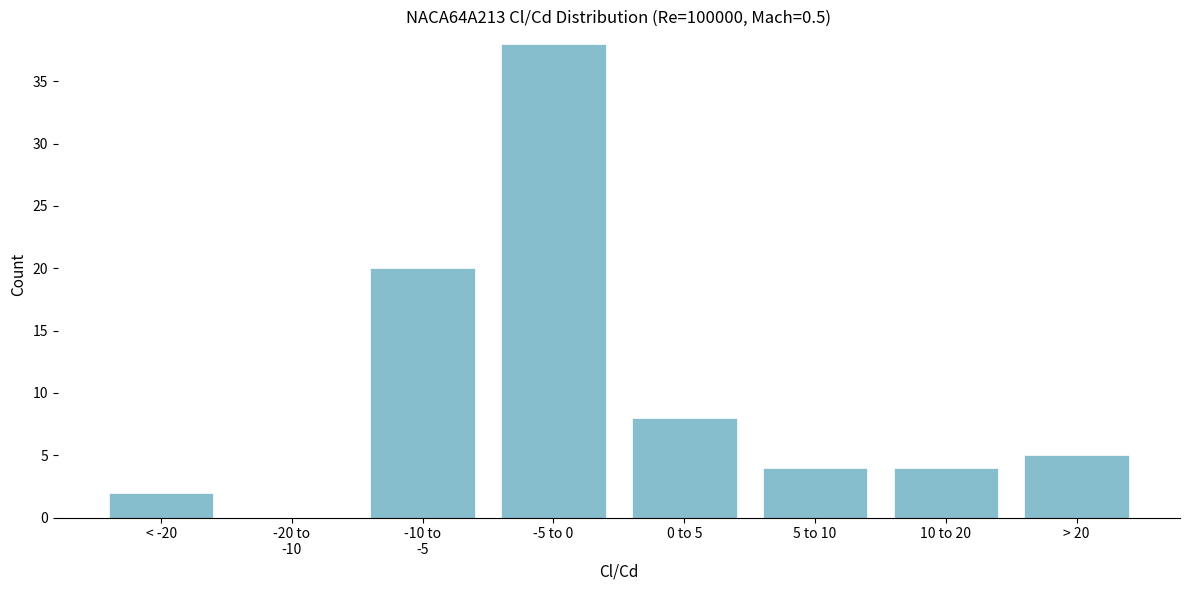

Which category has the highest value across all series?

-5 to 0